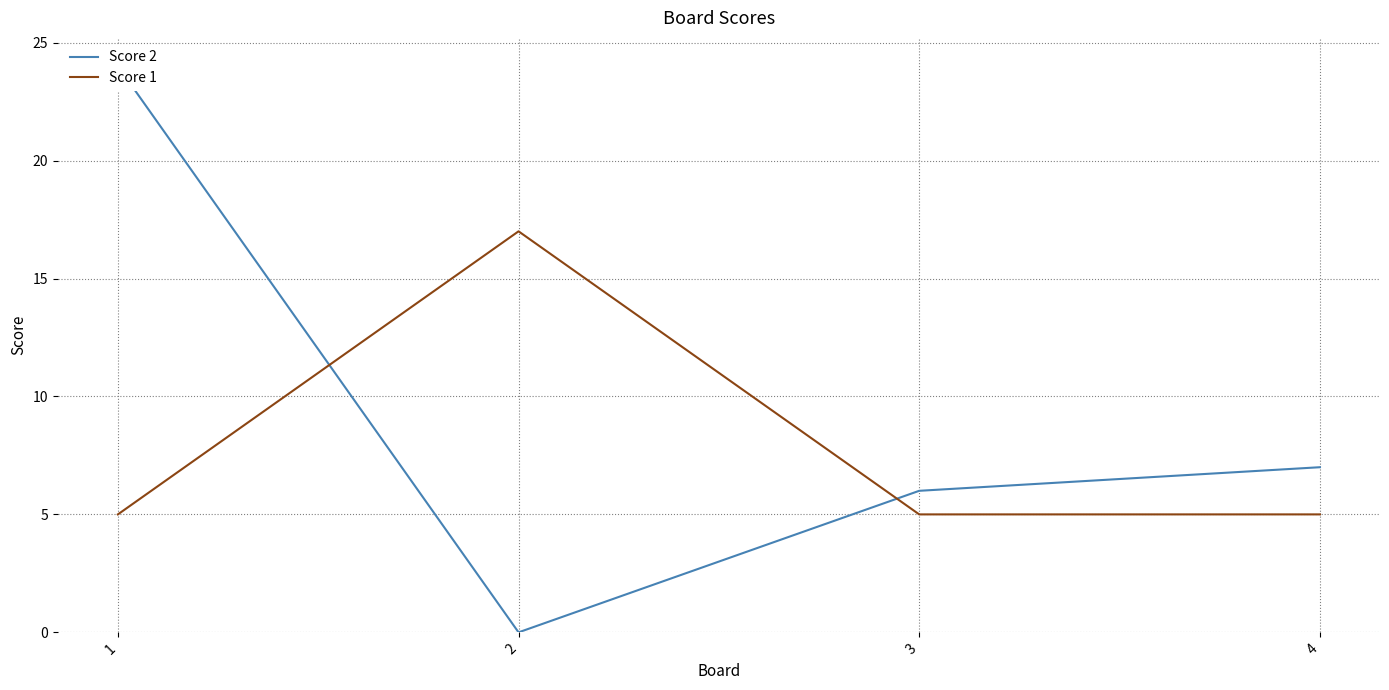

At which label is Score 2 closest to 12?

4